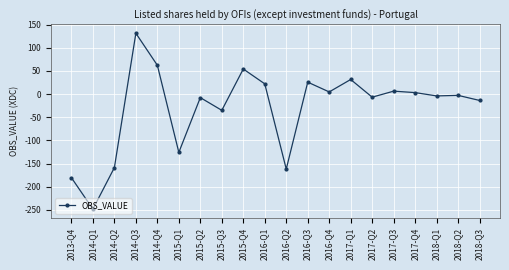

What is the label of the 19th point from the right?

2014-Q1